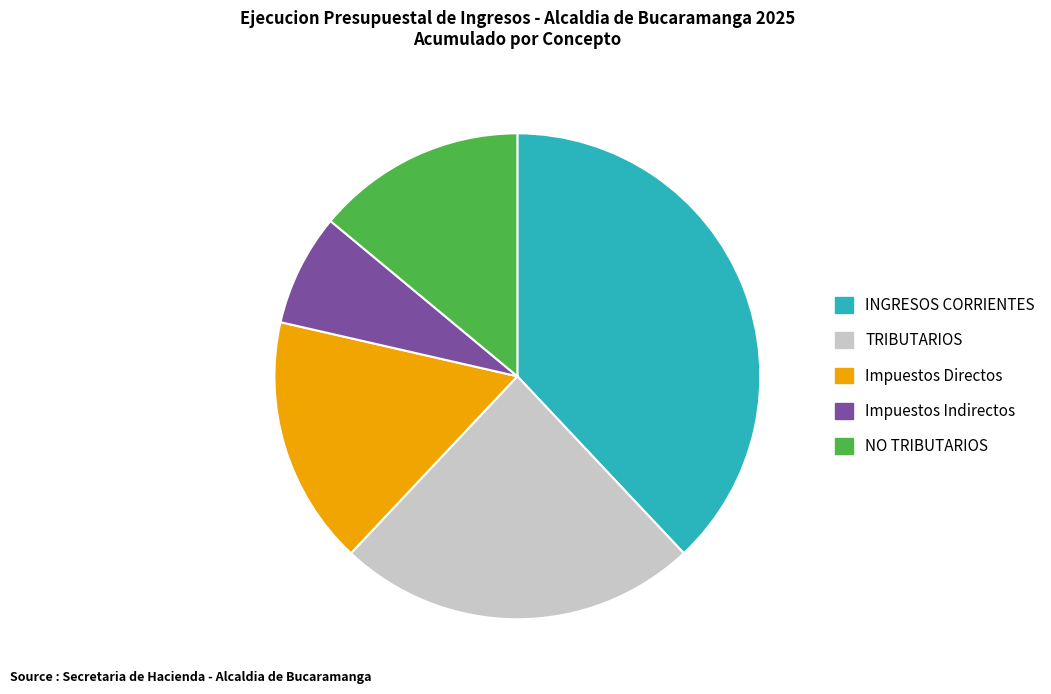

Is there a majority slice in this chart?

No